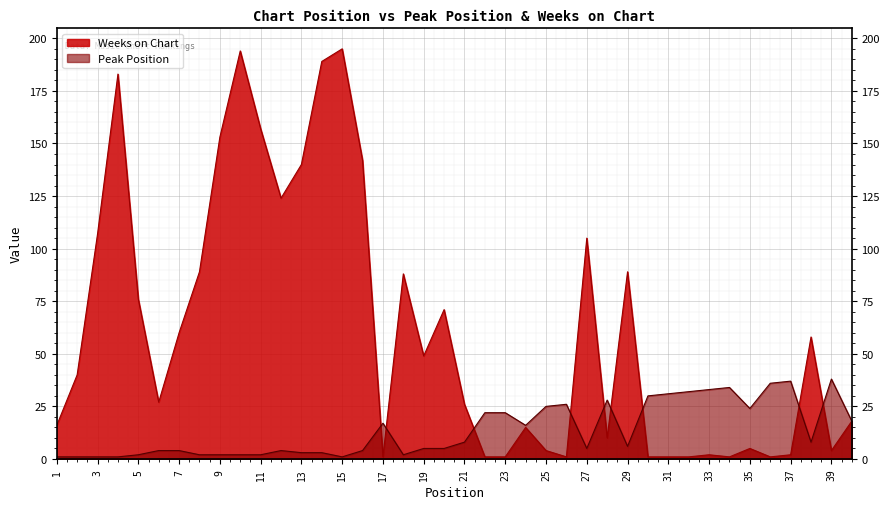

How many interior local peaks does the Weeks on Chart series have?

11